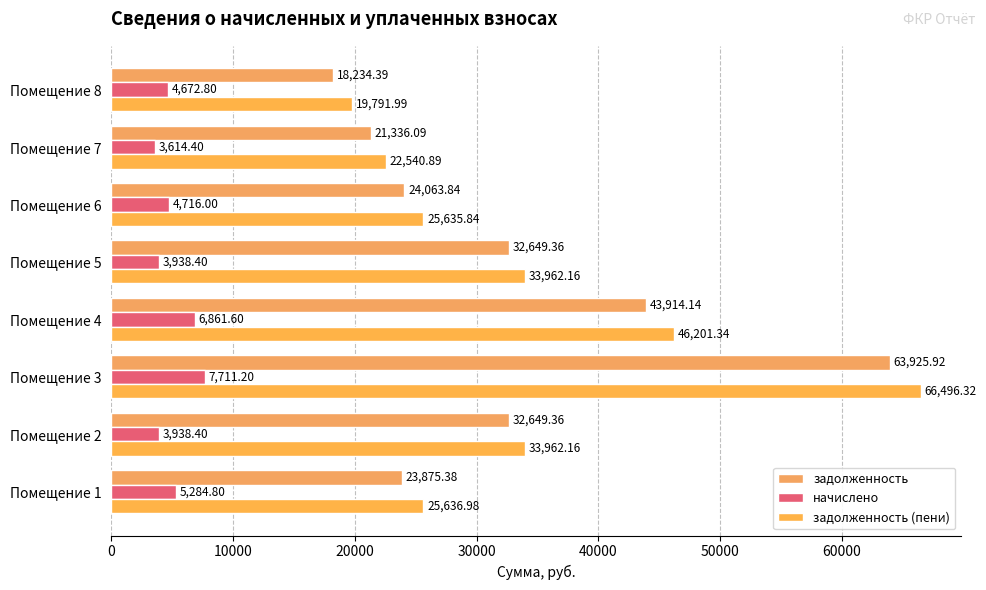

How many data points in начислено are less than 4716?

4